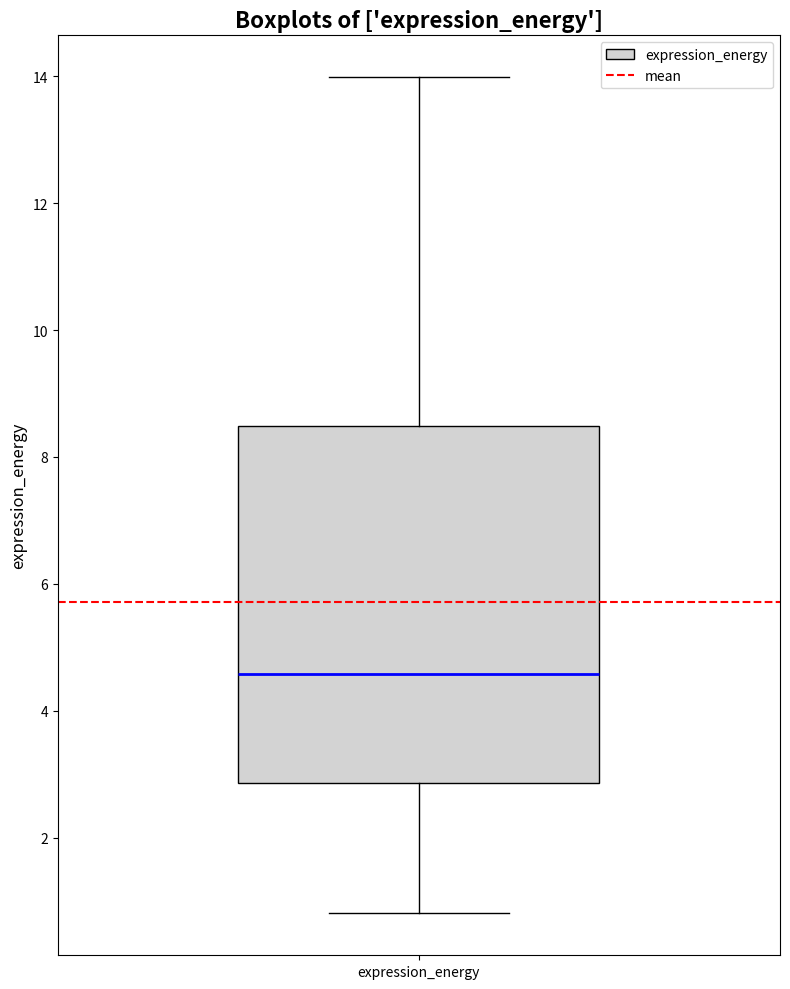

Where is the upper edge of the box for expression_energy on the y-axis? The values are not printed on the chart, so give them approximately, as read against the axis.

8.4